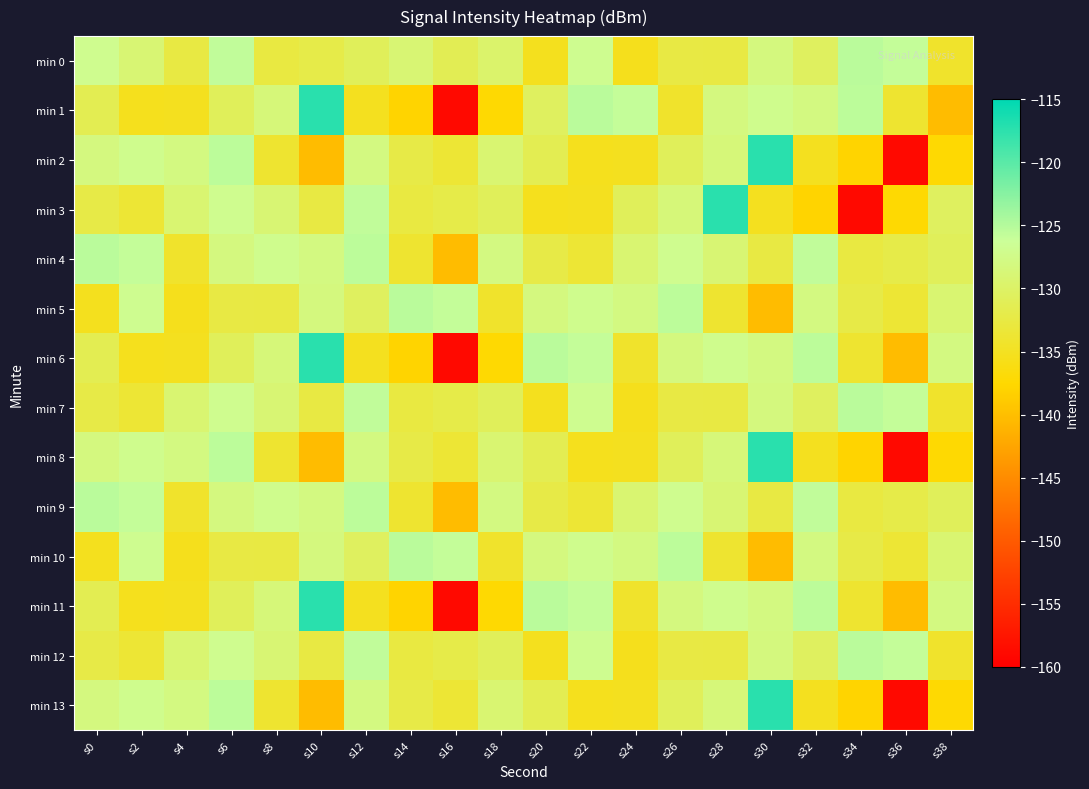

Which series has the largest range (max minus min)?

min 1